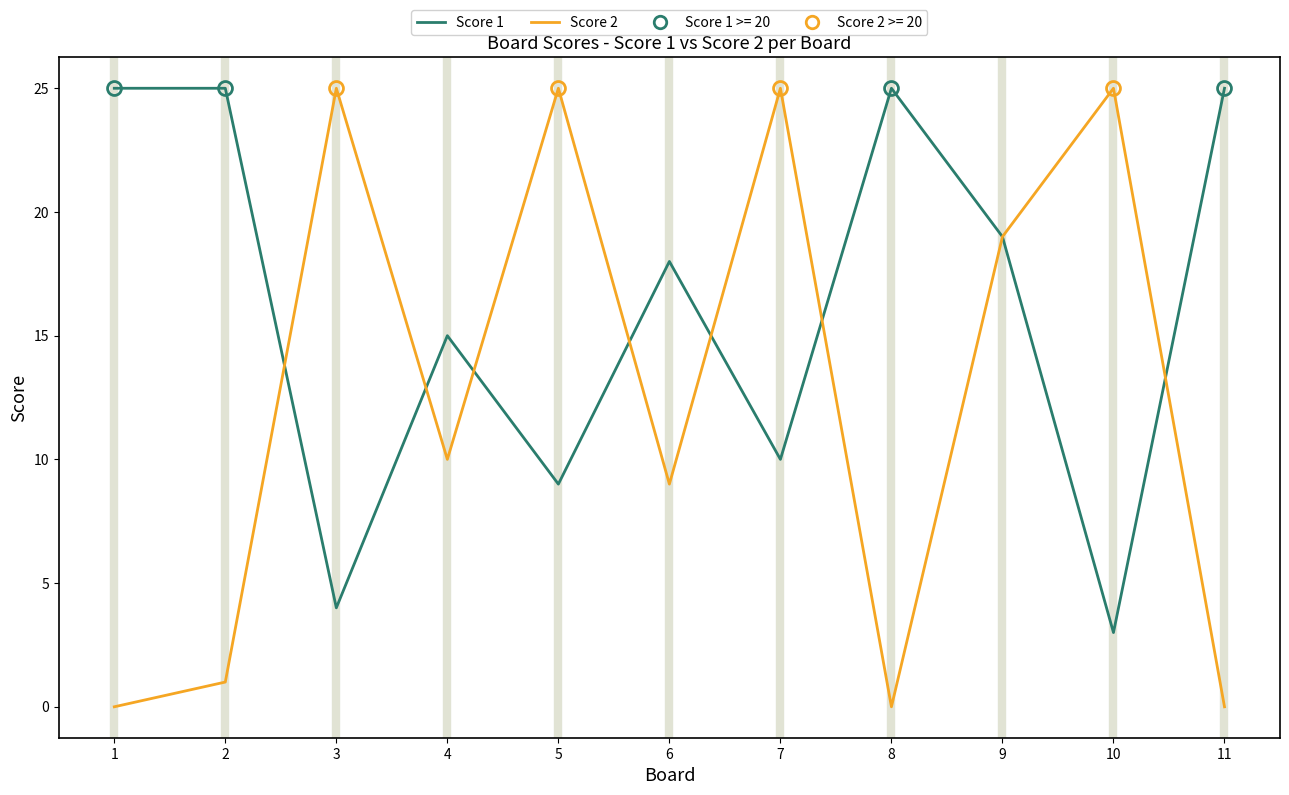

What is the highest value of the Score 2 series?

25